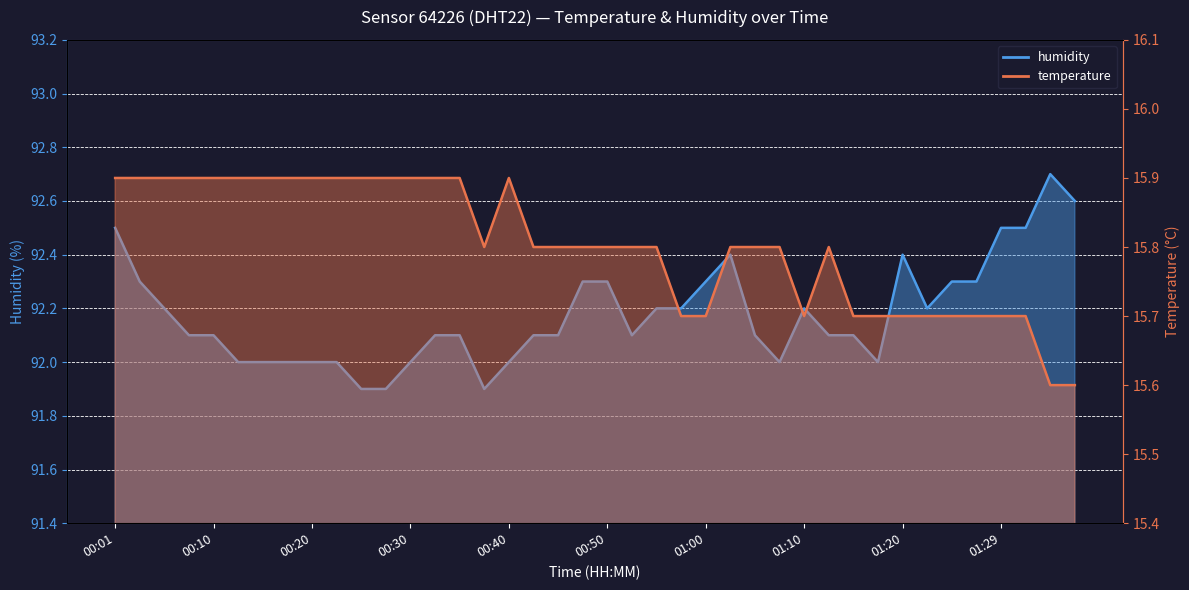

True or false: temperature and humidity cross at least once.

False